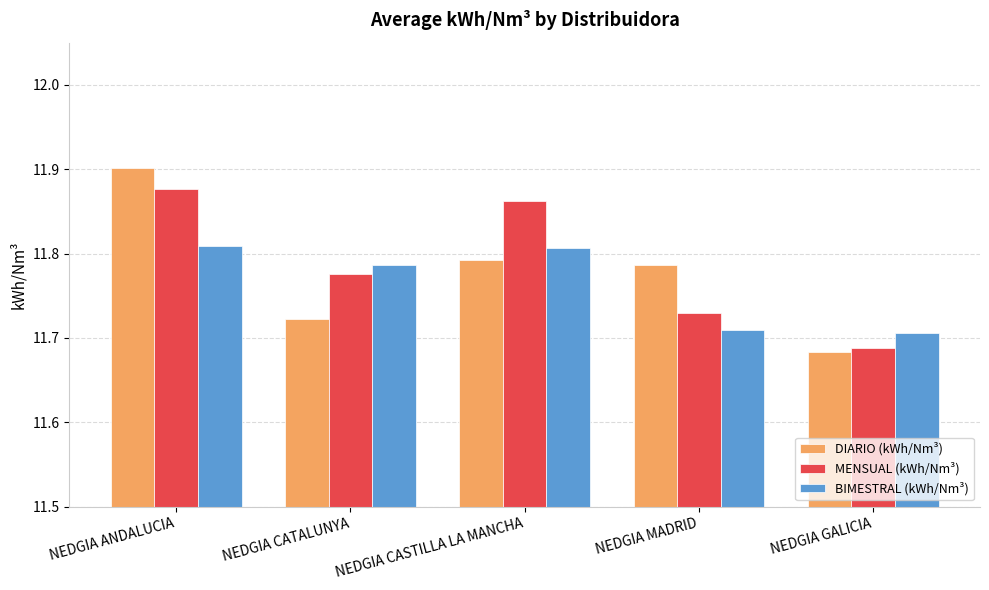

Which series has the largest range (max minus min)?

DIARIO (kWh/Nm³)